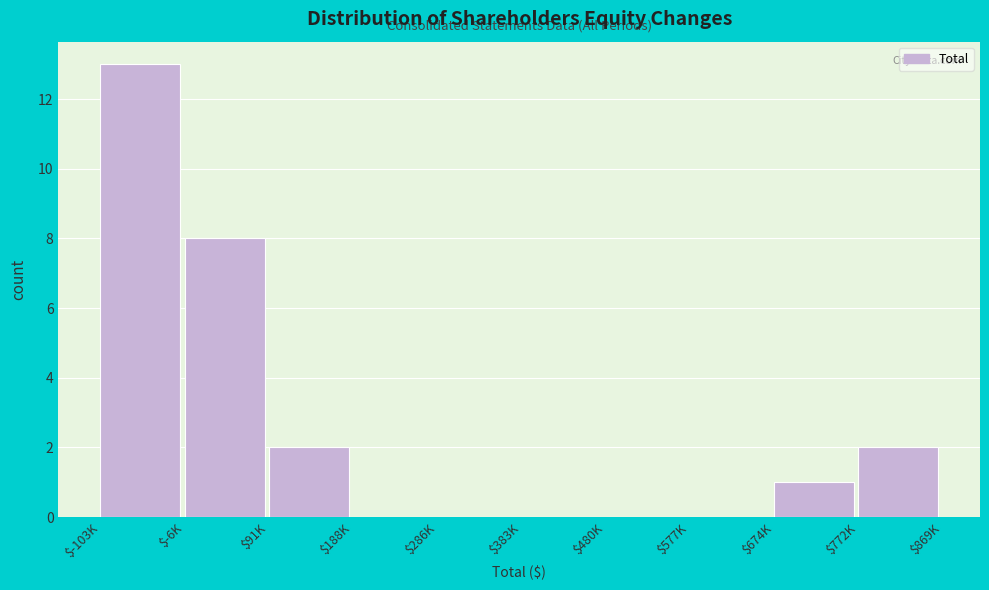

At which label is the value closest to 6?

$-6K